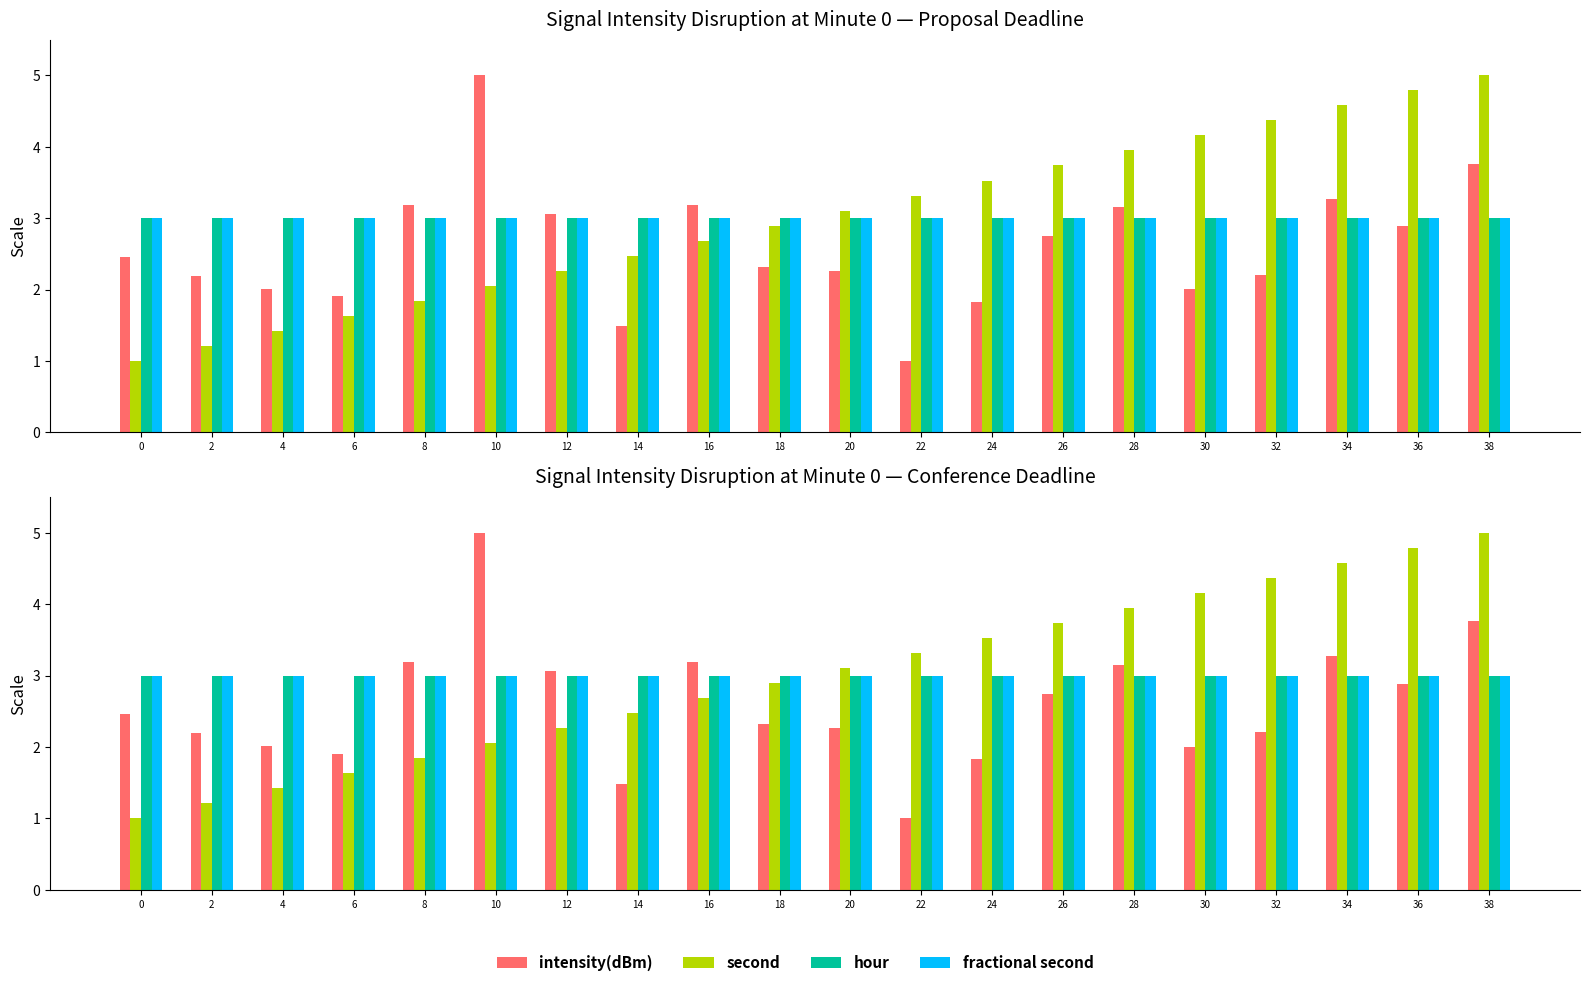

What is the value of the hour bar at the 9th from the left?

3.0